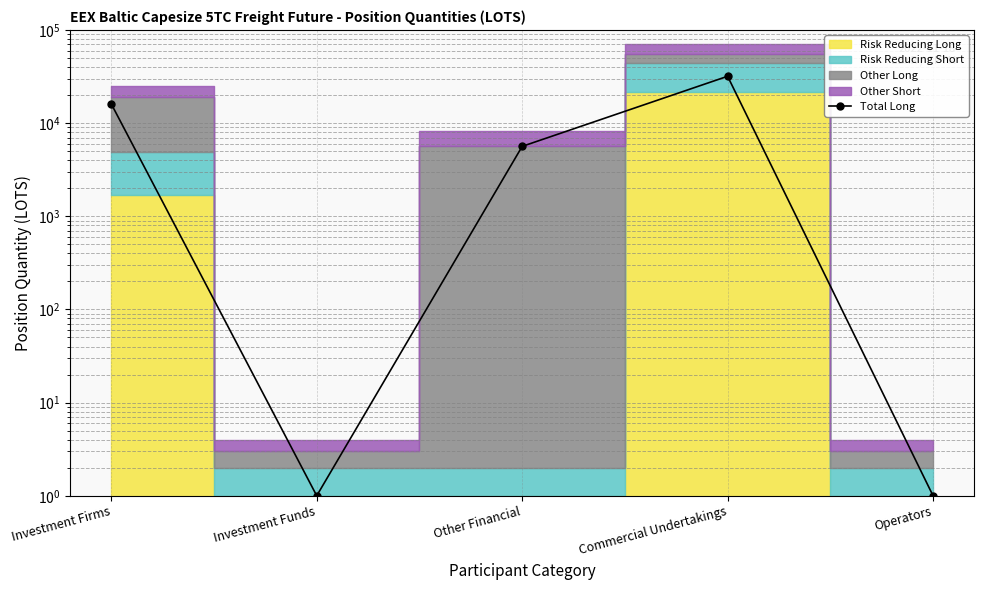

How many values are below 5626?

2